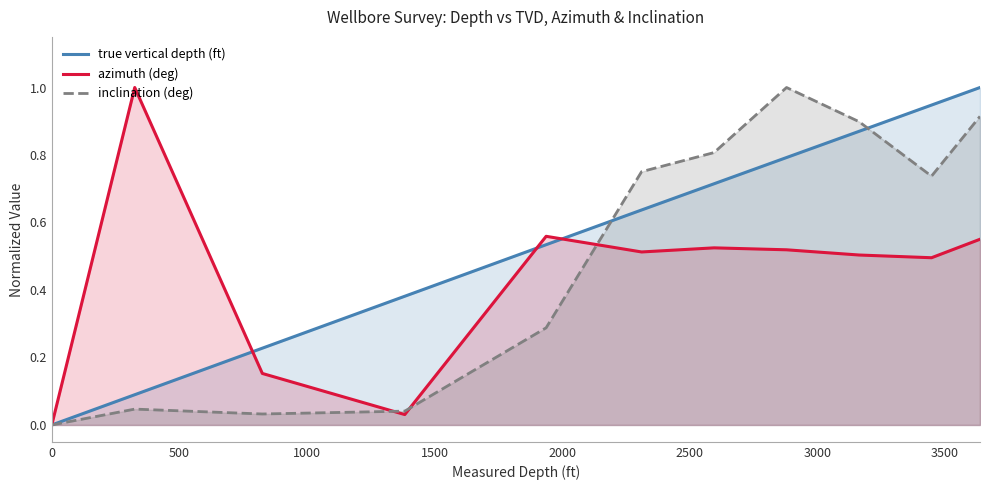

How many values in the true vertical depth (ft) series exceed 0?

10